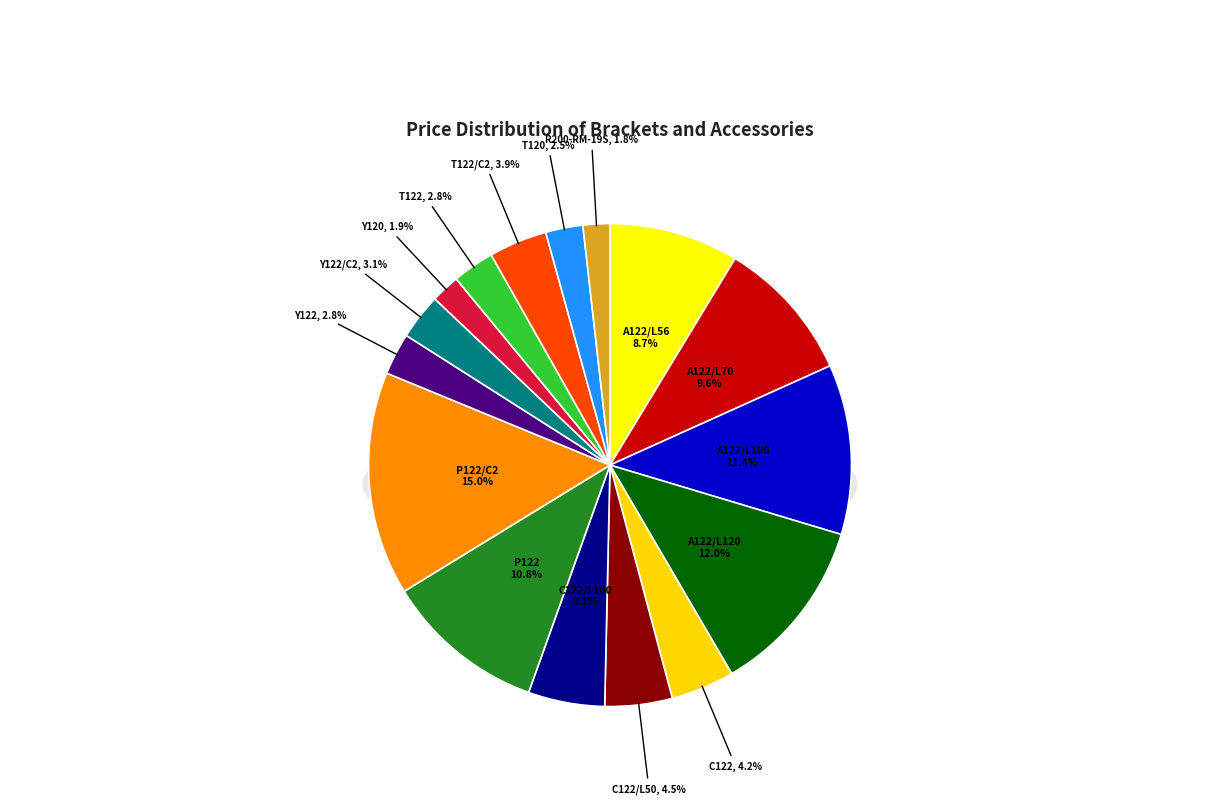

Combined, do C122/L100 and Y120 account for over 50%?

No